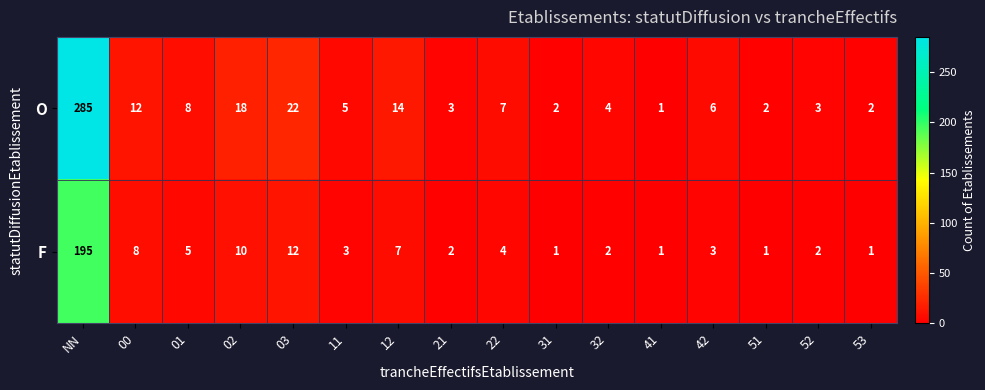

Count the number of data series in this chart.

2